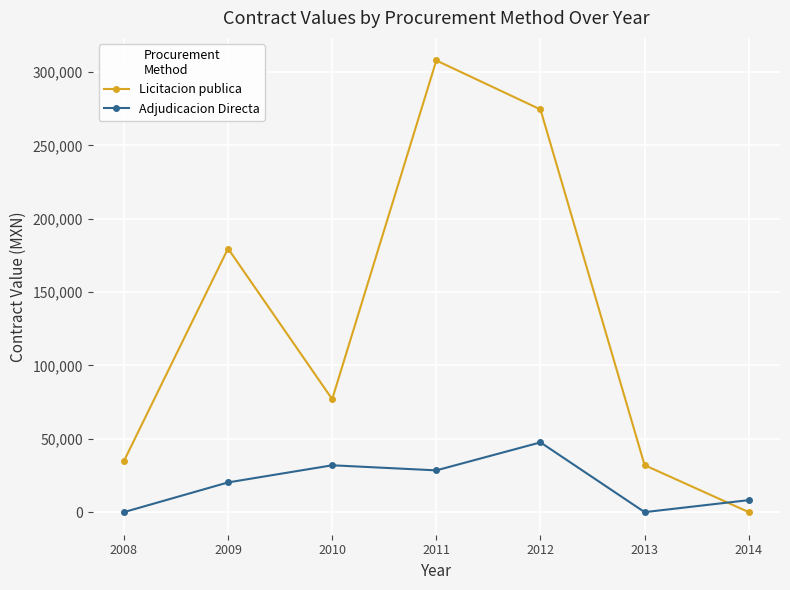

Is this an area chart (filled region under the line)?

No